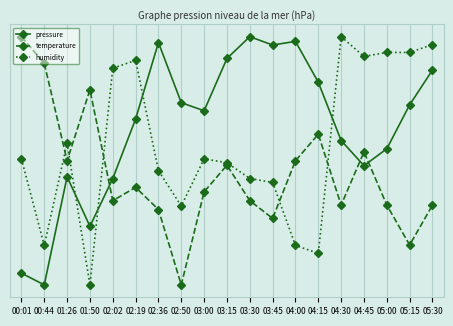

What are all the series names shown in the legend?

pressure, temperature, humidity